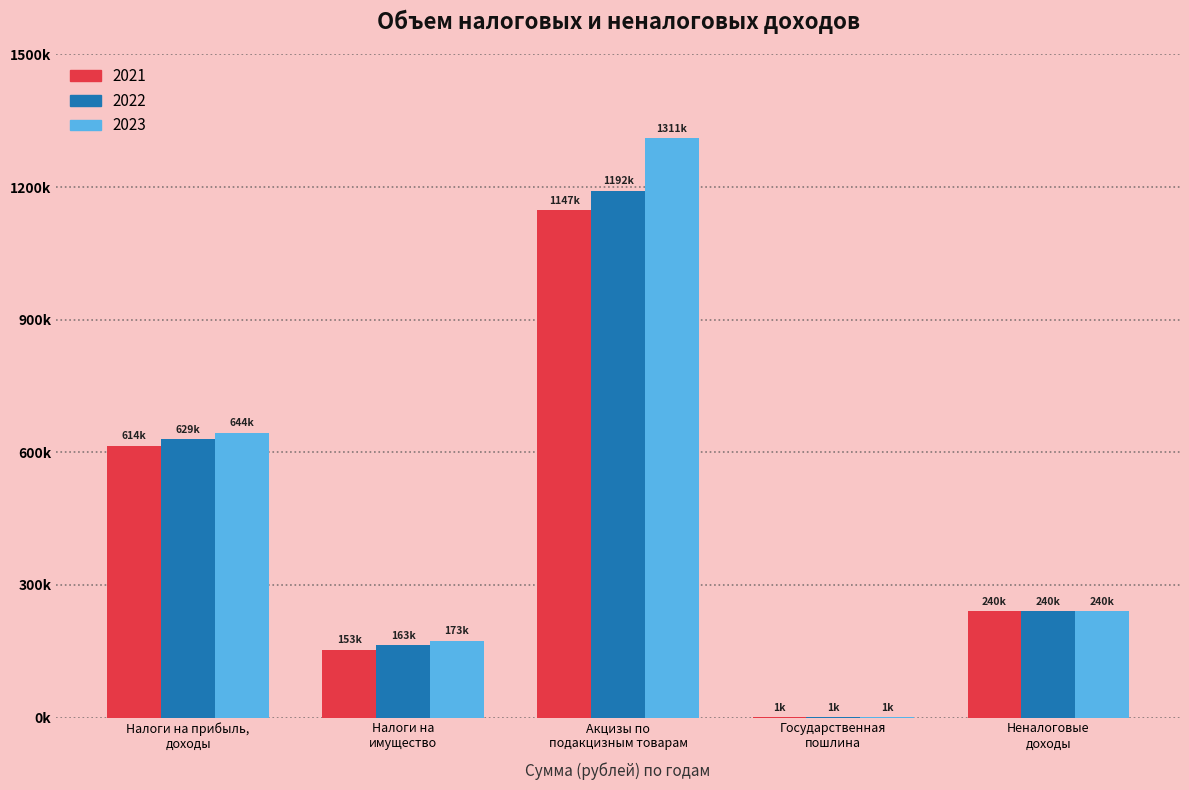

What are all the series names shown in the legend?

2021, 2022, 2023